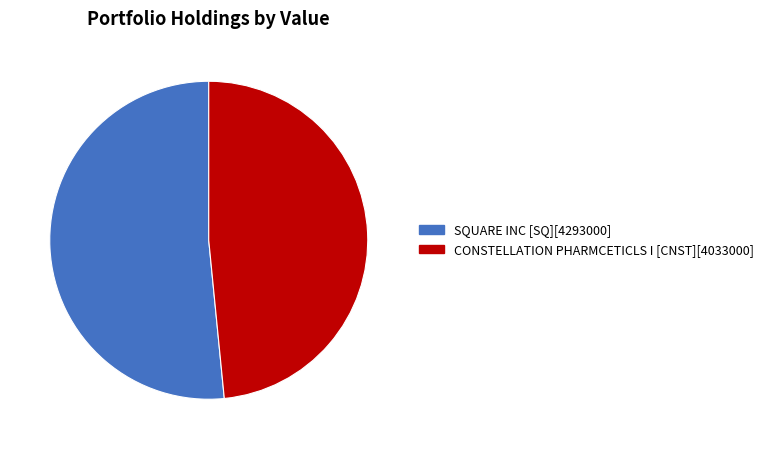

Is the sum of SQUARE INC [SQ] and CONSTELLATION PHARMCETICLS I [CNST] greater than half?

Yes